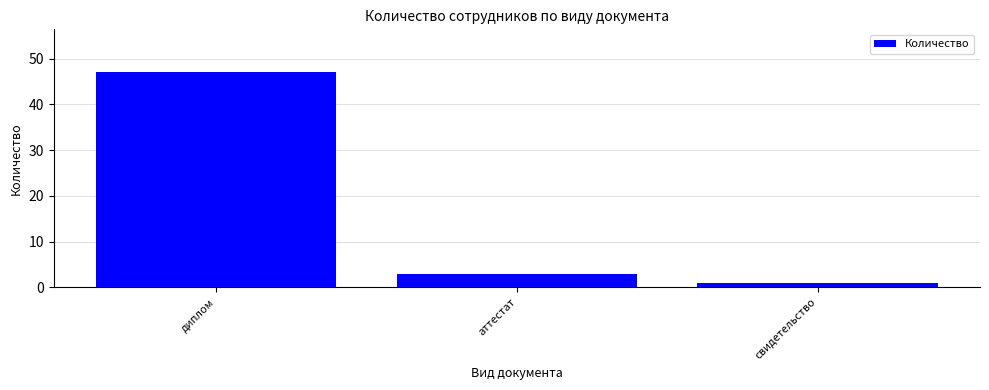

Count the number of data series in this chart.

1